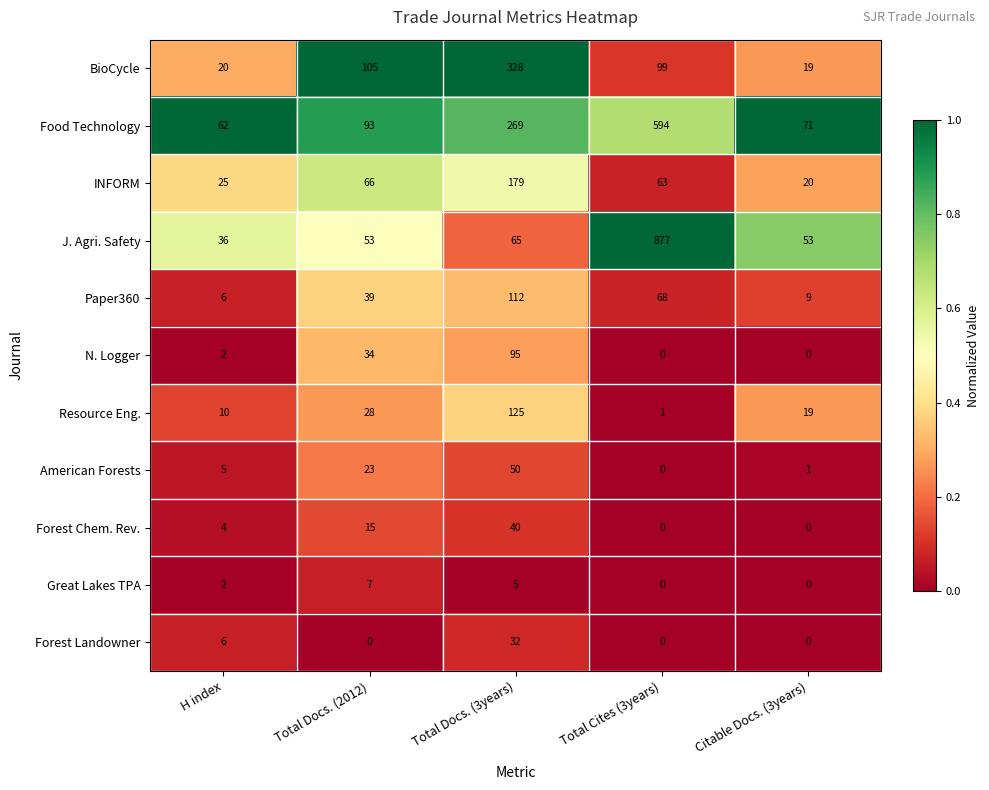

Which series has the largest range (max minus min)?

J. Agri. Safety